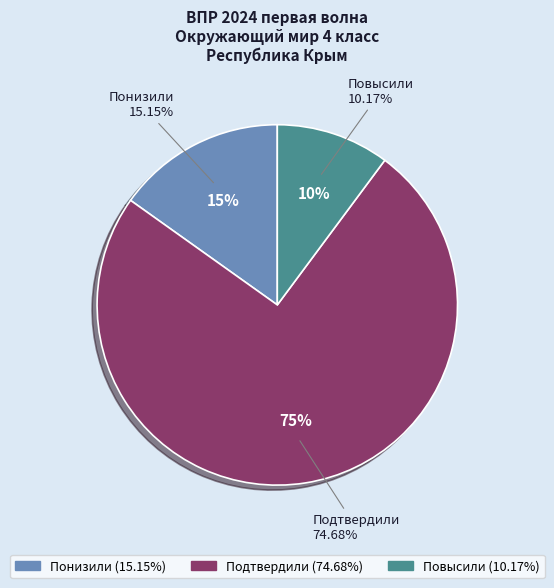

True or false: Повысили accounts for 1% of the total.

False